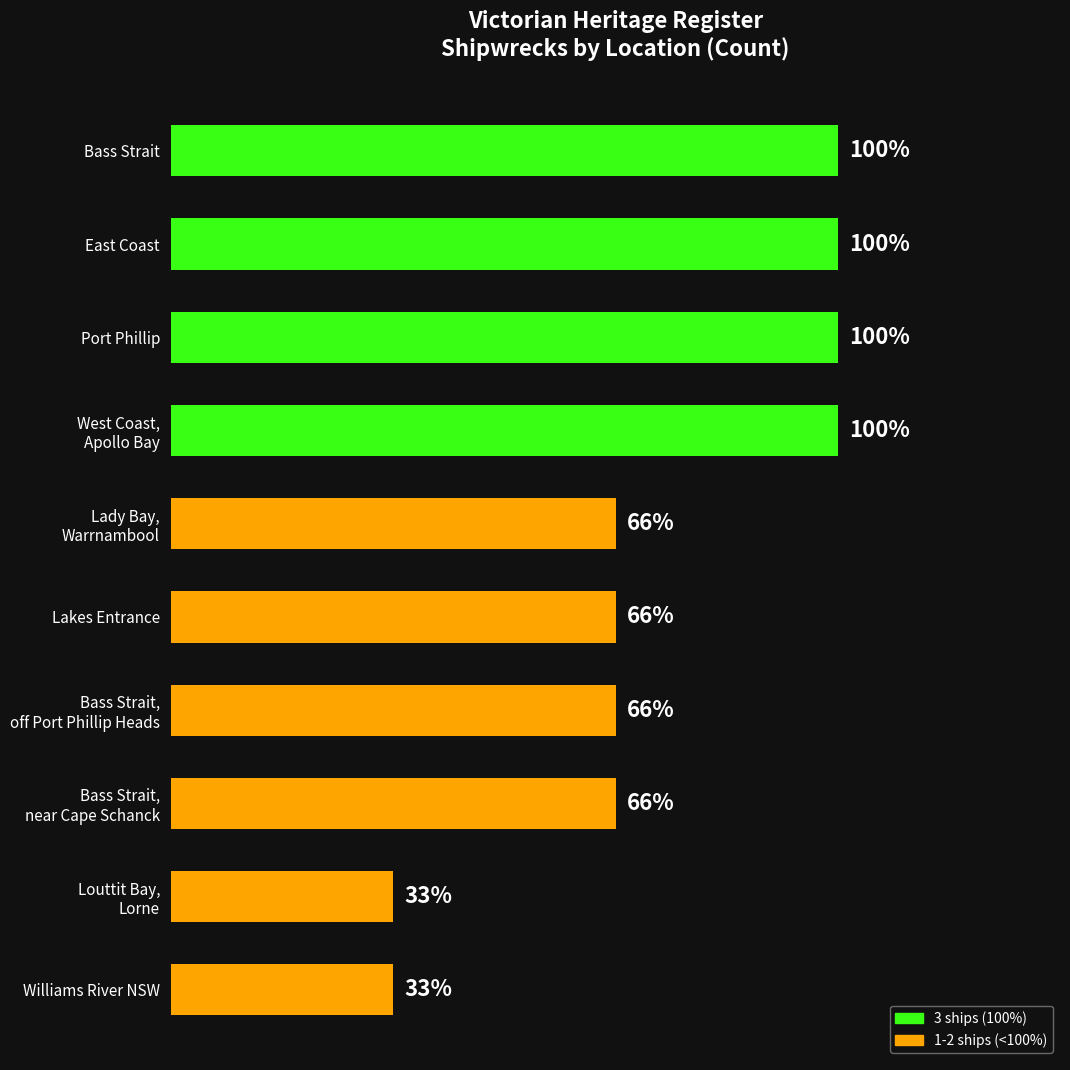

Does the chart contain any negative values?

No